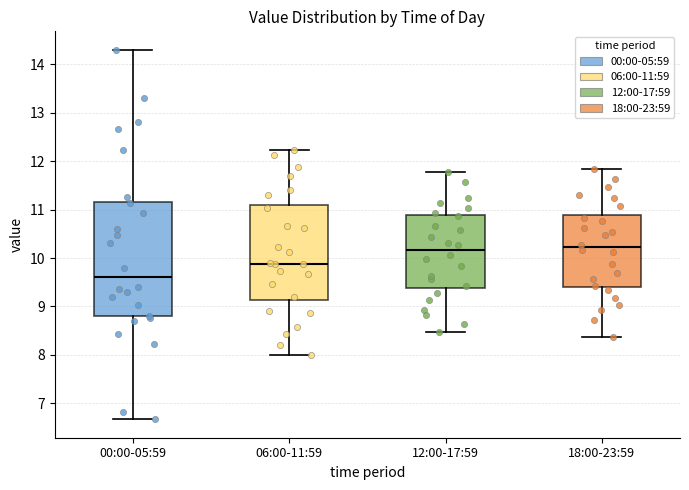

Where does the lower whisker of the box for 18:00-23:59 end on the y-axis? The values are not printed on the chart, so give them approximately, as read against the axis.

8.4